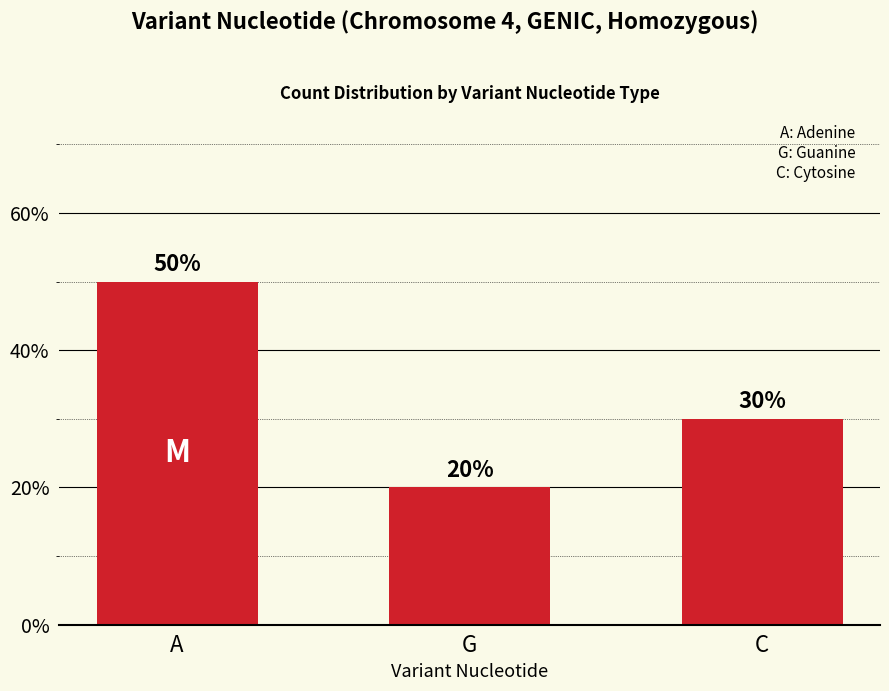

Count the values in the range 20 to 50.

3